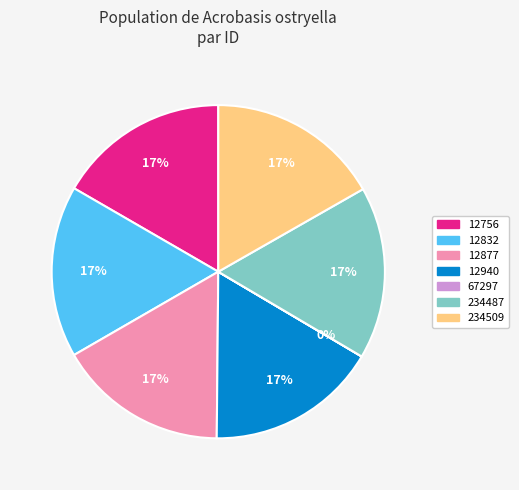

Is the sum of 12940 and 234509 greater than half?

No